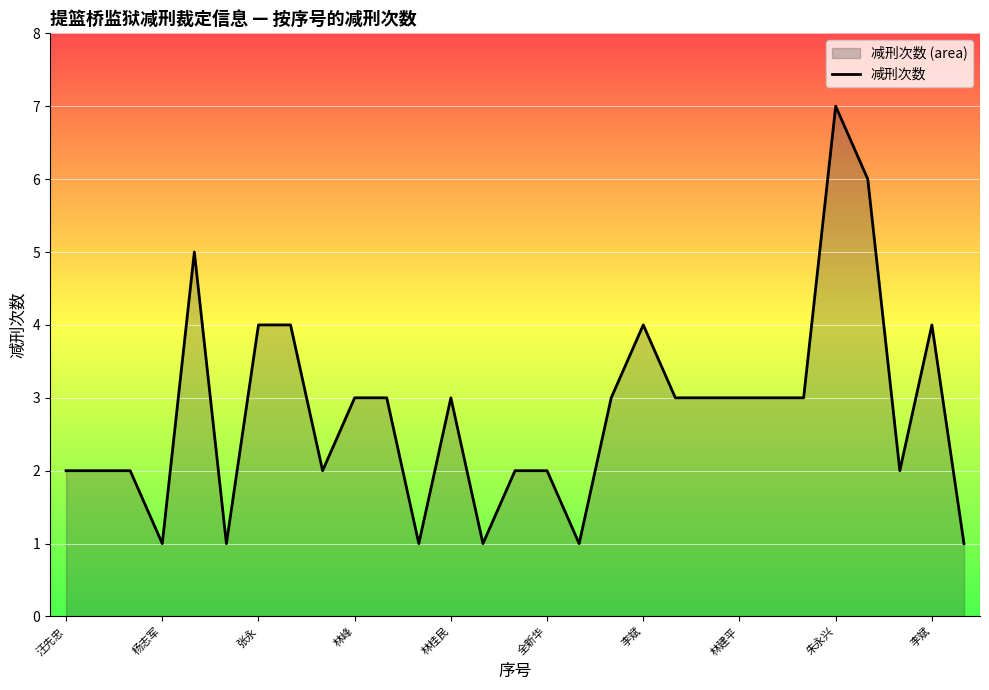

What is the difference between the maximum and minimum values?

6